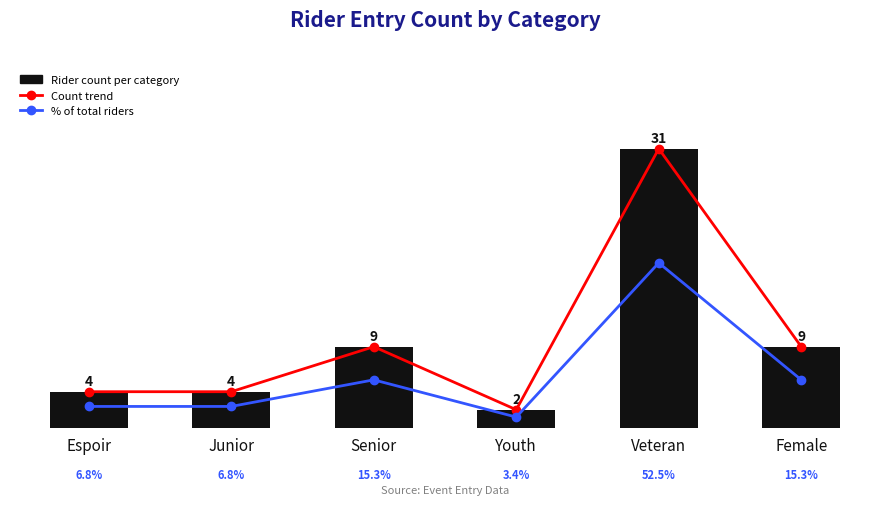

Reading right to left, list all the values displayed in this chart.

Trend: Female=9.0	Veteran=31.0	Youth=2.0	Senior=9.0	Junior=4.0	Espoir=4.0
Rider count per category: Female=9.0	Veteran=31.0	Youth=2.0	Senior=9.0	Junior=4.0	Espoir=4.0
% of total riders: Female=15.3	Veteran=52.5	Youth=3.4	Senior=15.3	Junior=6.8	Espoir=6.8